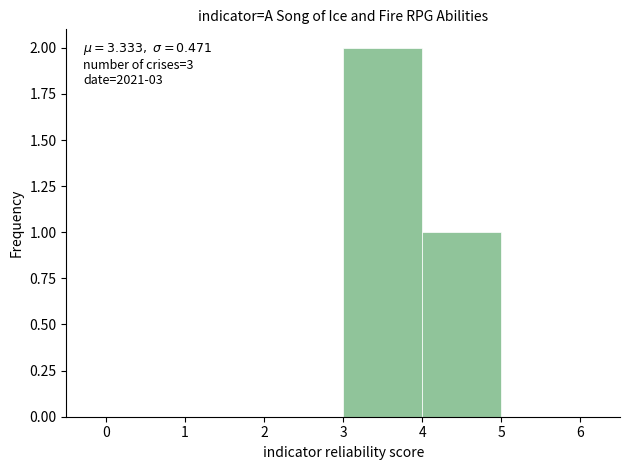

Over which range of the x-axis is the bar tallest?

3 to 4